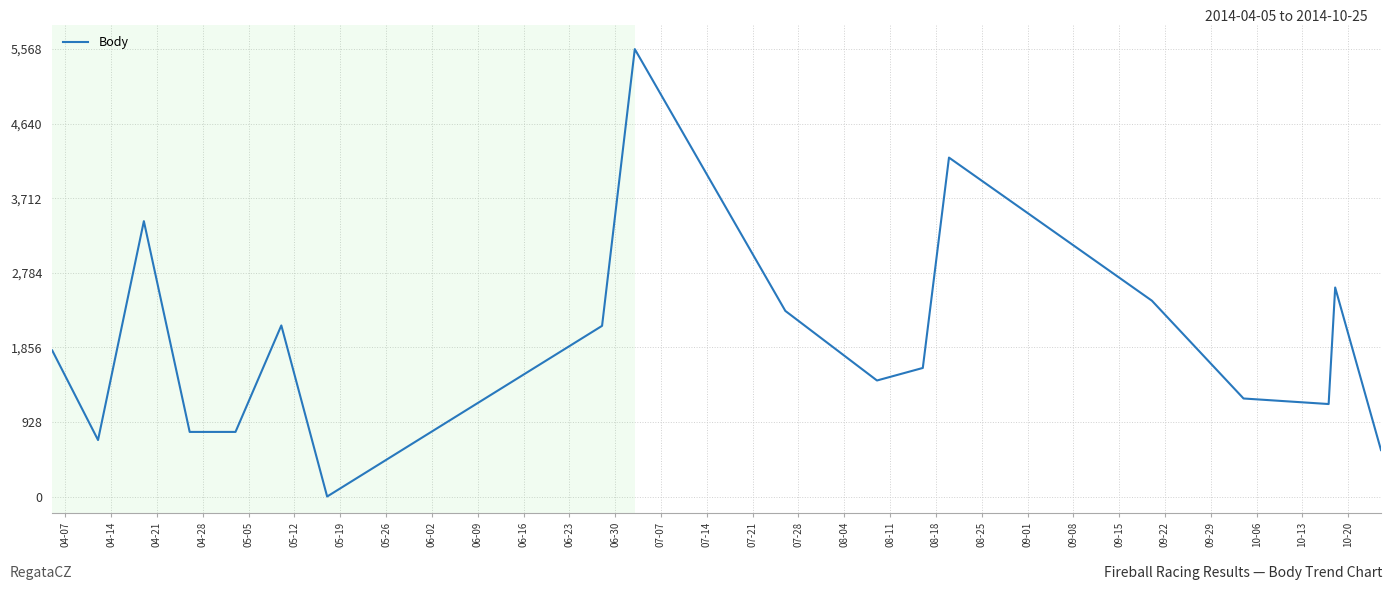

What is the greatest value displayed?

5568